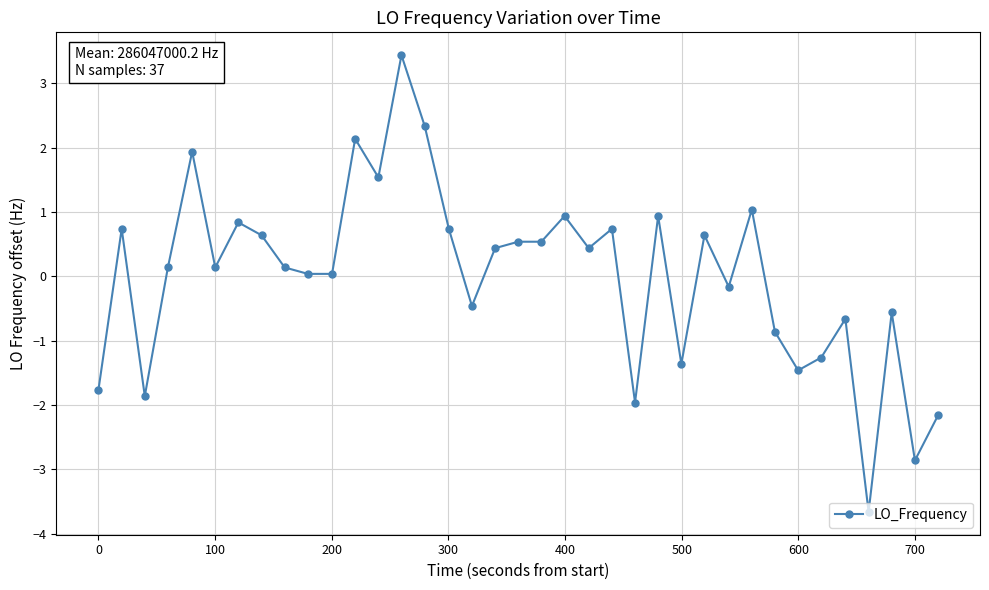

What is the value of the 1st point from the left?

-1.8